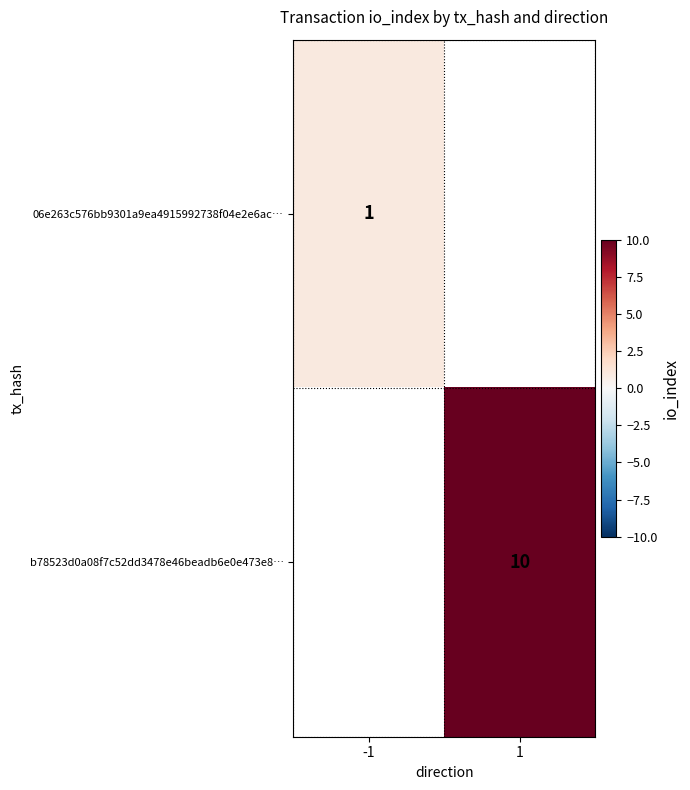

The value of b78523d0a08f7c52dd3478e46beadb6e0e473e8… at 1 is 6. True or false?

False